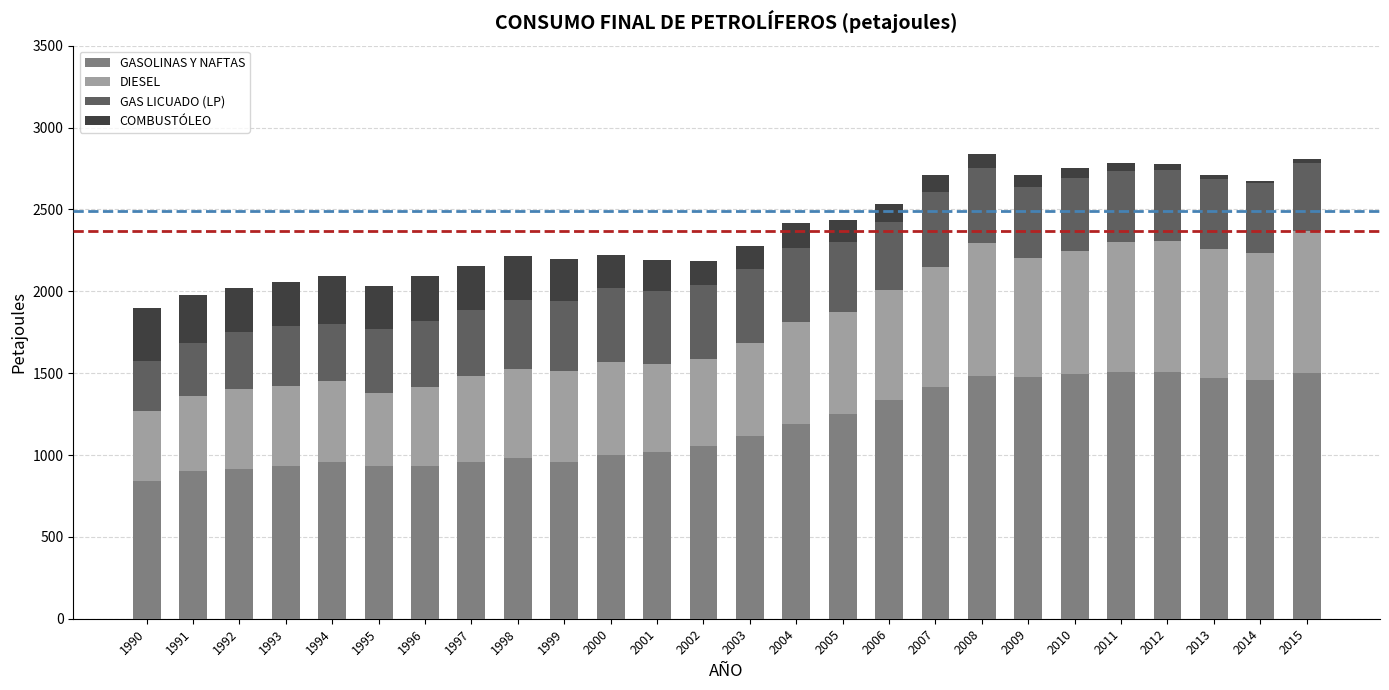

What is the lowest value of the GASOLINAS Y NAFTAS series?

839.6